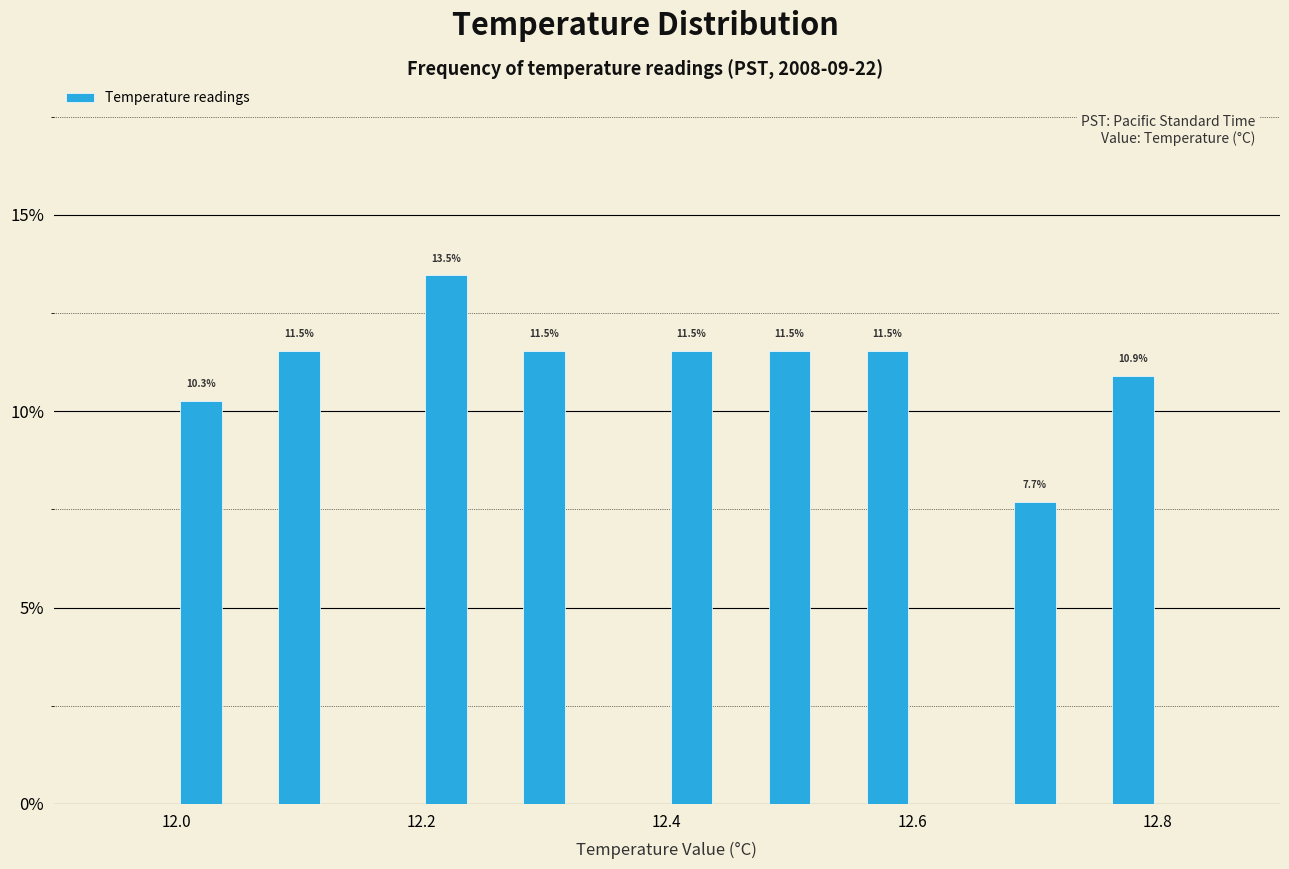

Around what value on the x-axis is the tallest bar? Give the approximate position of its centre, as read against the axis.

12.22